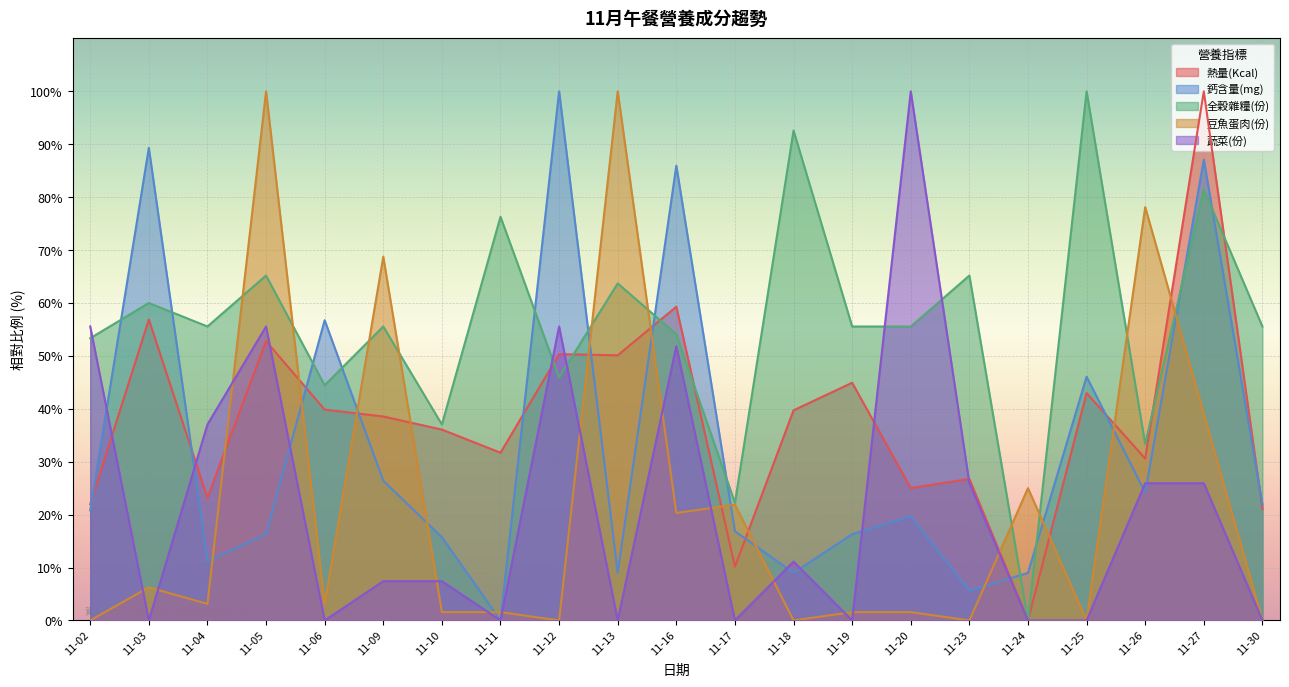

What is the spread (max minus min) of values at 11-17?

22.2